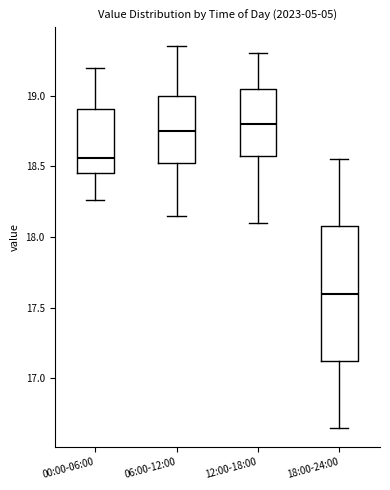

Where is the upper edge of the box for 18:00-24:00 on the y-axis? The values are not printed on the chart, so give them approximately, as read against the axis.

18.10